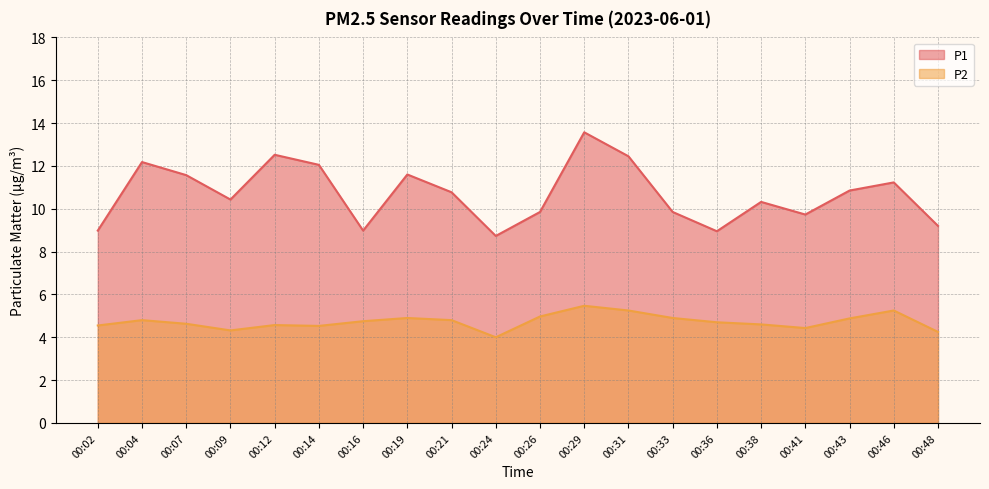

List the series in order of their peak value, highest first.

P1, P2